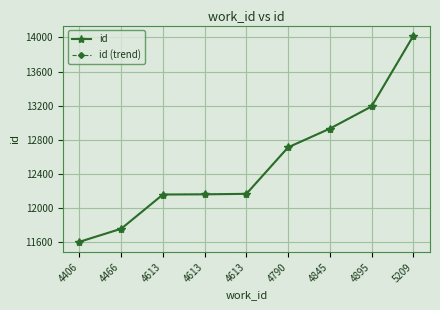

True or false: id (trend) has more than 1 points higher than both neighbors.

False